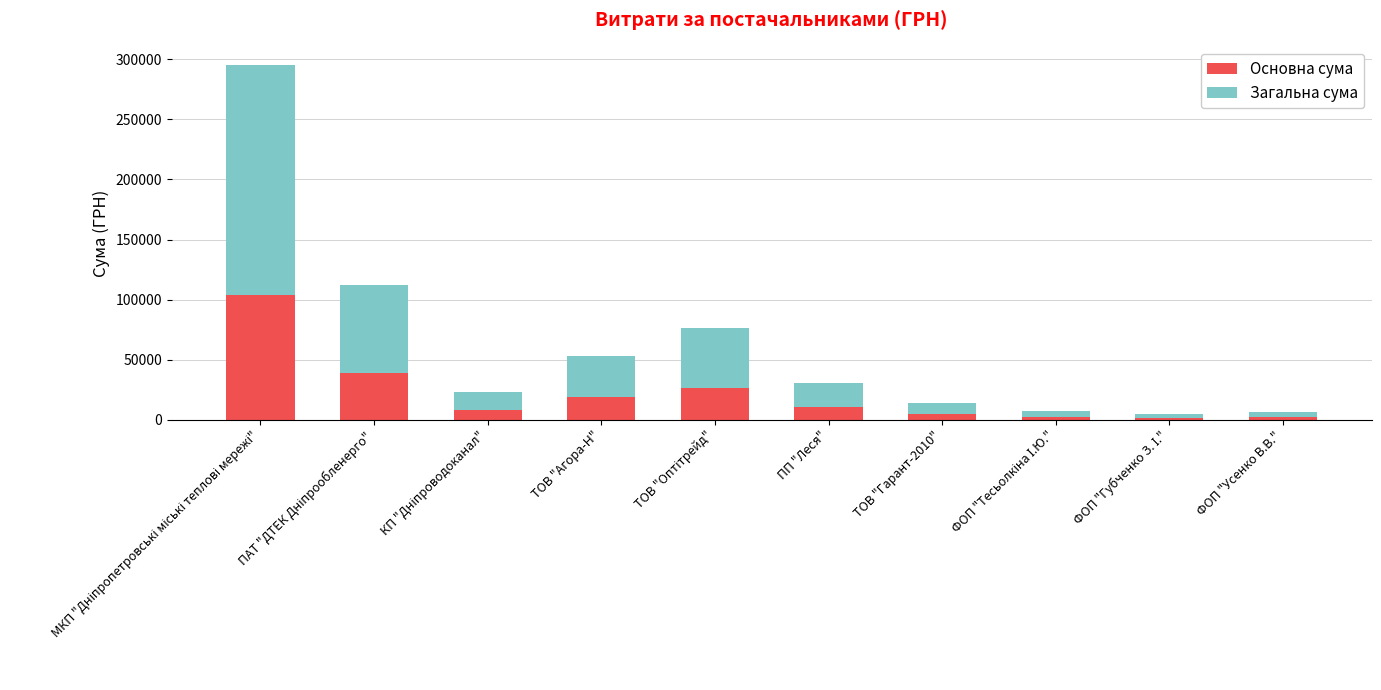

What is the highest value of the Основна сума series?

103473.5